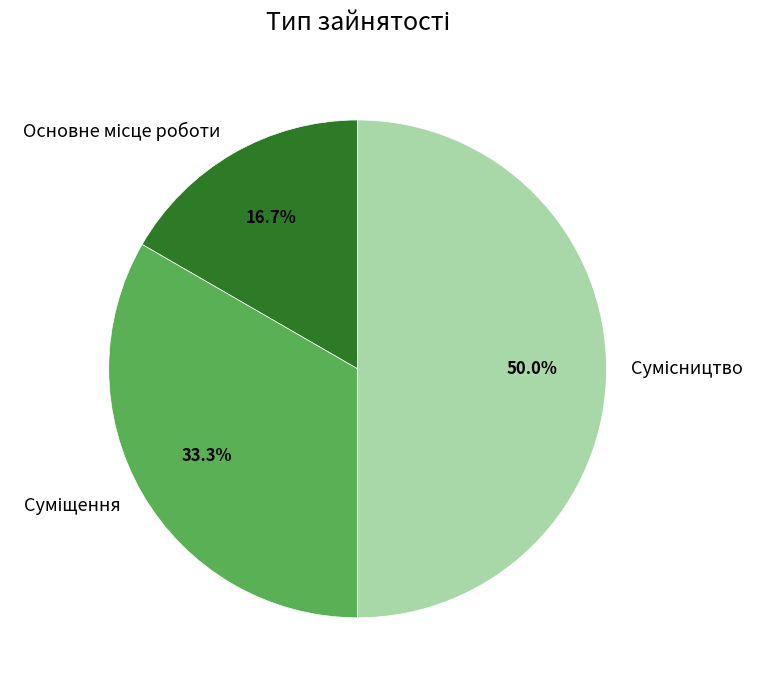

Does any single category account for the majority?

No